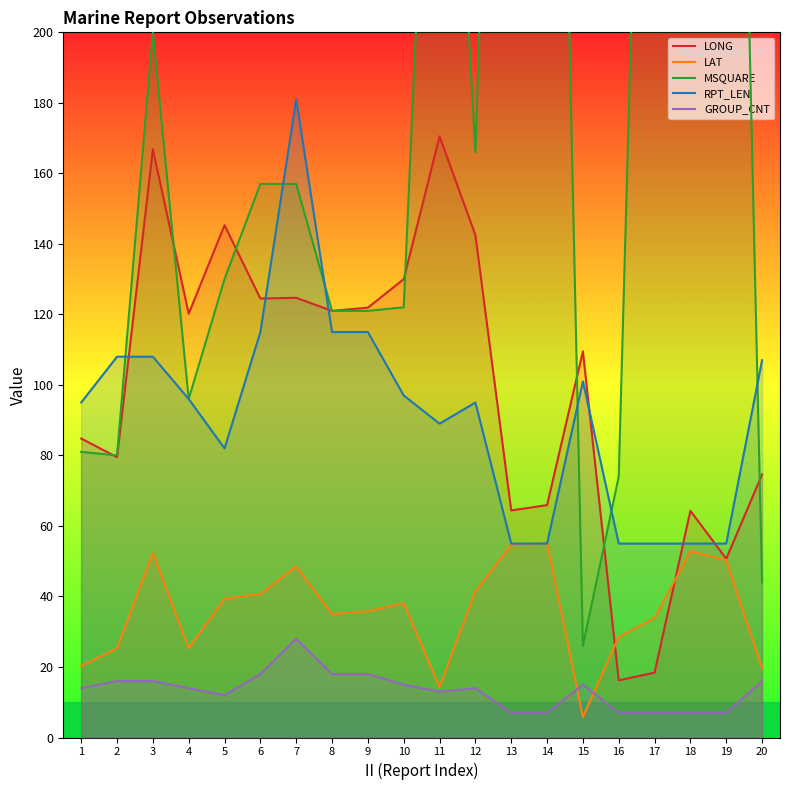

Rank the series at 3 from lowest to highest value.

GROUP_CNT, LAT, RPT_LEN, LONG, MSQUARE